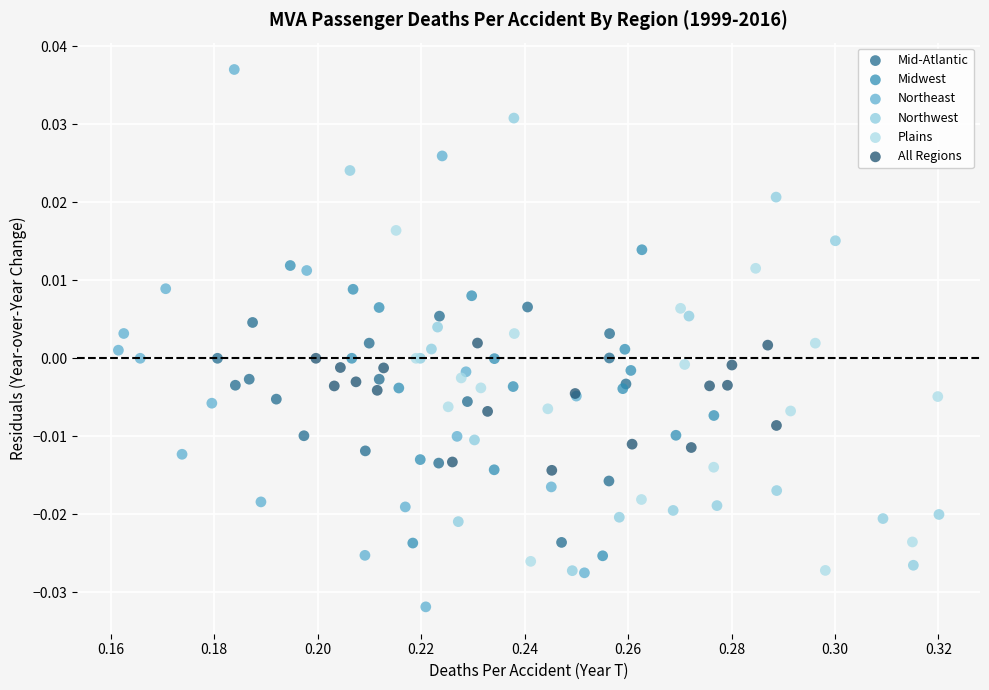

Which series reaches the maximum Y coordinate?

Northeast